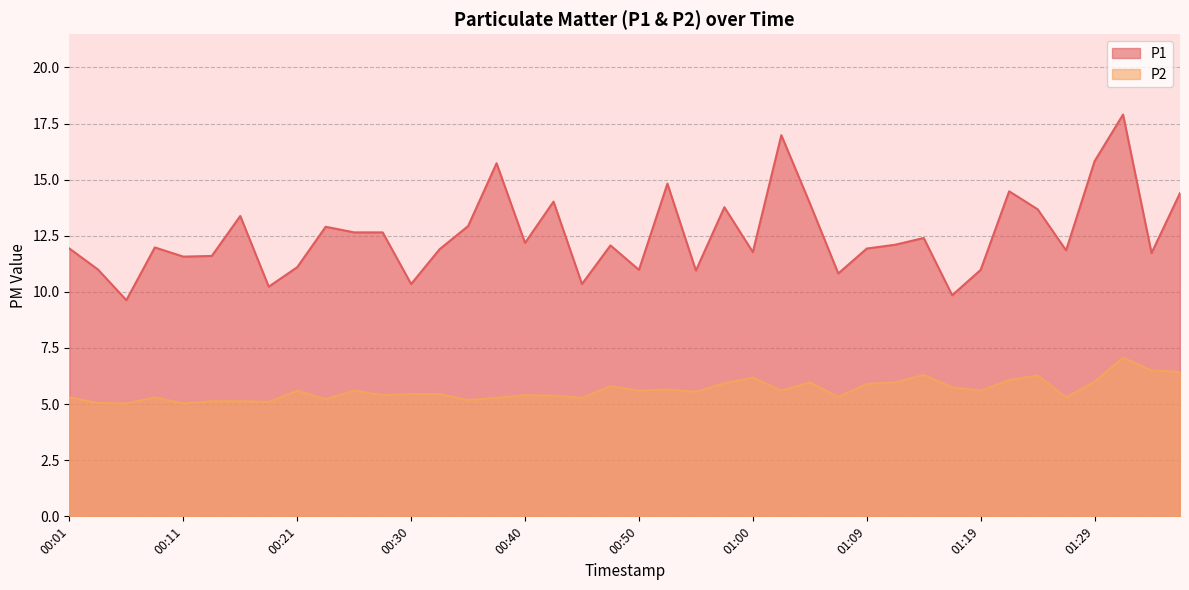

What is the average value of the P1 series?

12.5